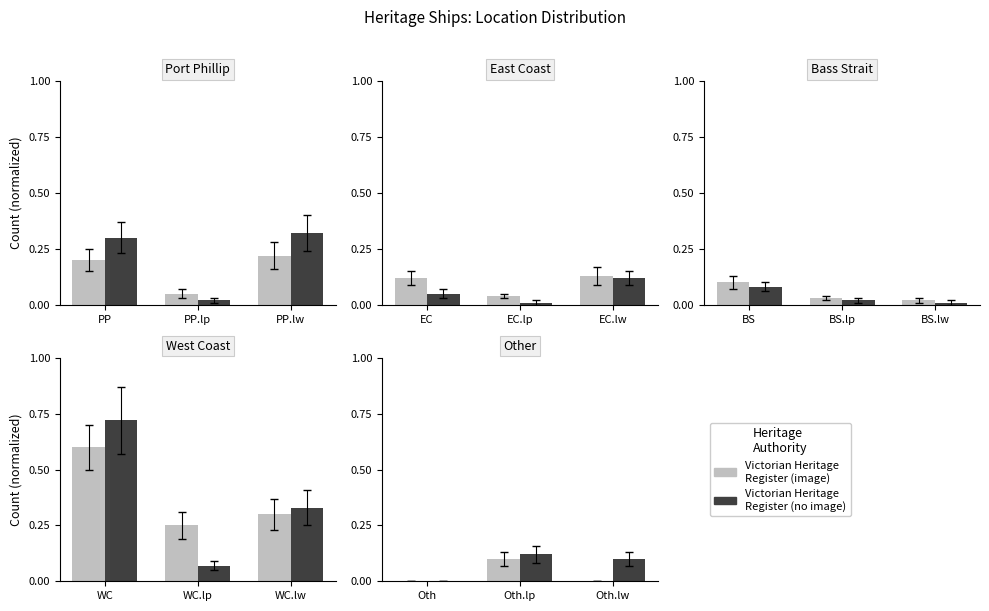

True or false: Site B has a value of 0.0 at Oth.

False